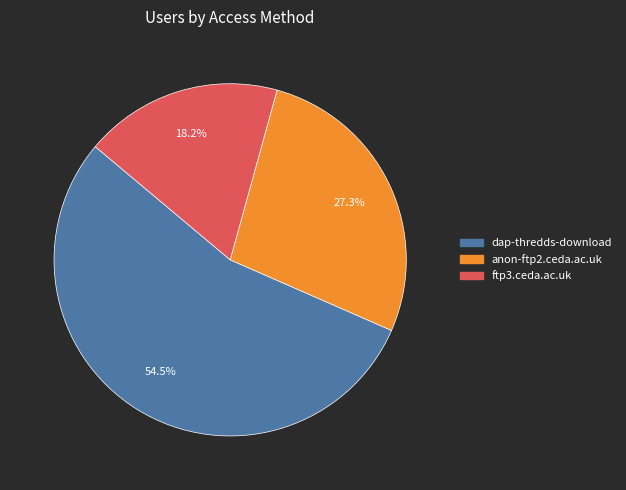

Between anon-ftp2.ceda.ac.uk and dap-thredds-download, which is larger?

dap-thredds-download